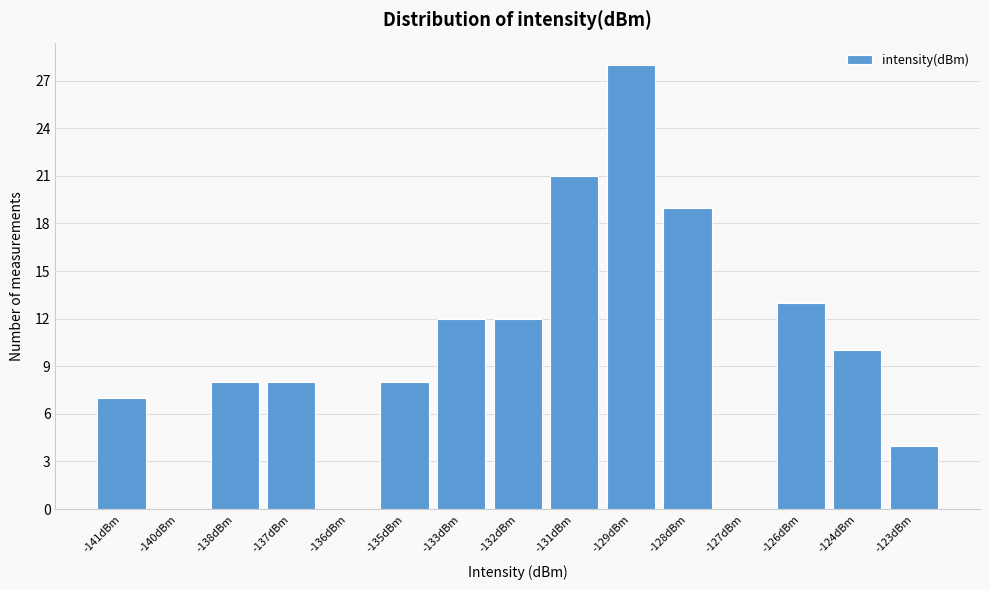

Reading left to right, extract all data points from this chart.

-141dBm=7	-140dBm=0	-138dBm=8	-137dBm=8	-136dBm=0	-135dBm=8	-133dBm=12	-132dBm=12	-131dBm=21	-129dBm=28	-128dBm=19	-127dBm=0	-126dBm=13	-124dBm=10	-123dBm=4